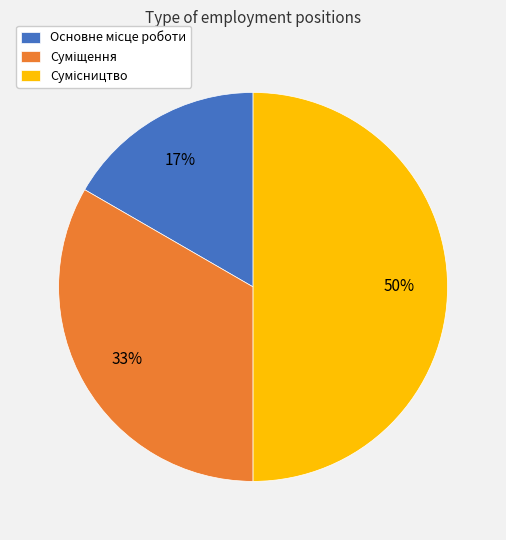

How many slices are in this pie chart?

3